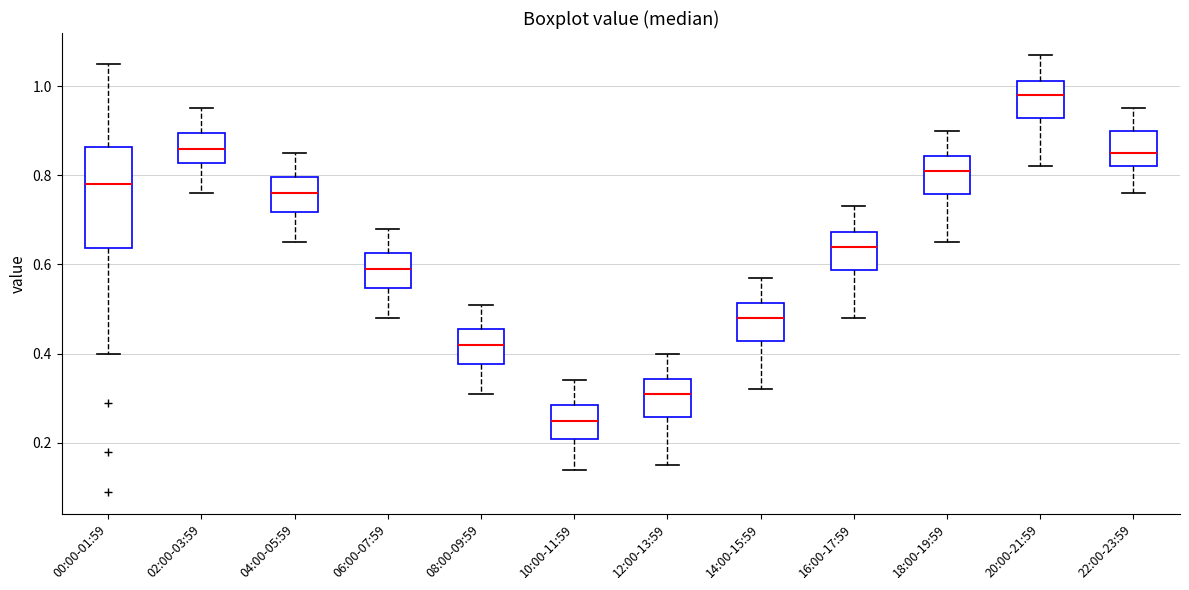

Where does the median line of the box for 14:00-15:59 sit on the y-axis? The values are not printed on the chart, so give them approximately, as read against the axis.

0.48